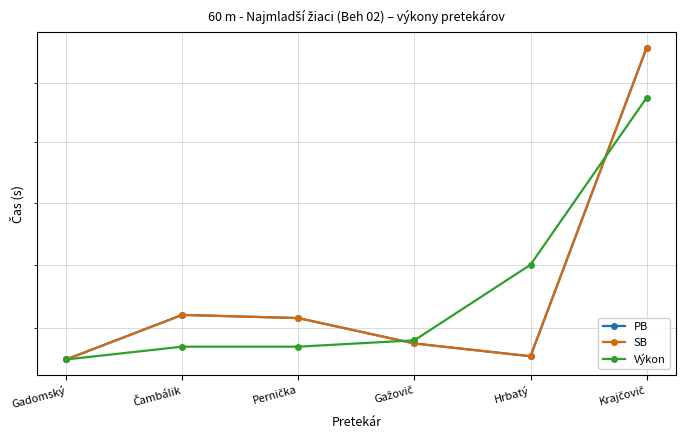

Is it true that PB equals 11.3 at Krajčovič?

True